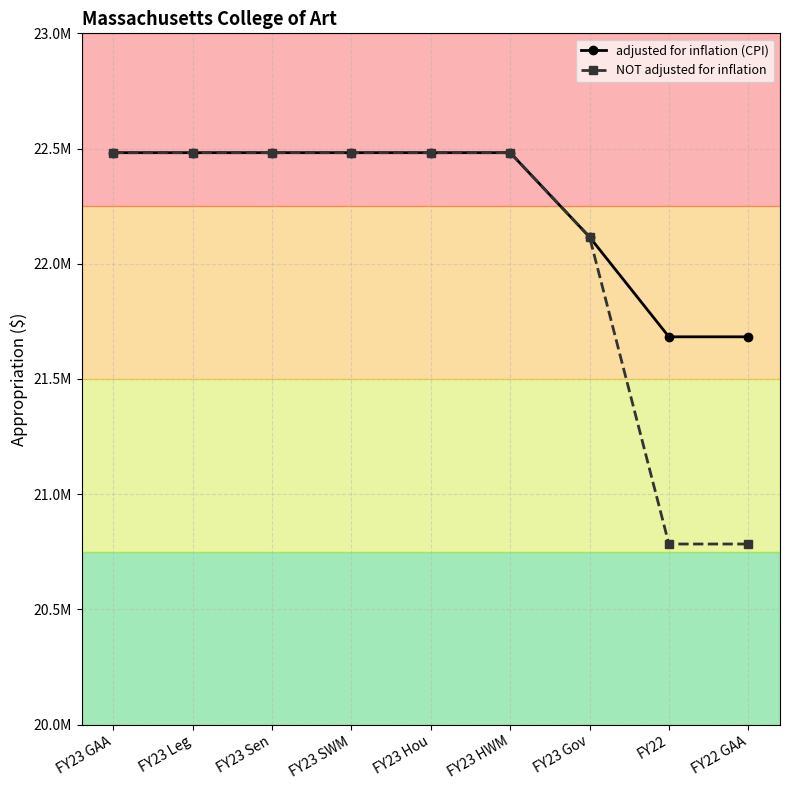

What is the greatest value displayed?

22482084